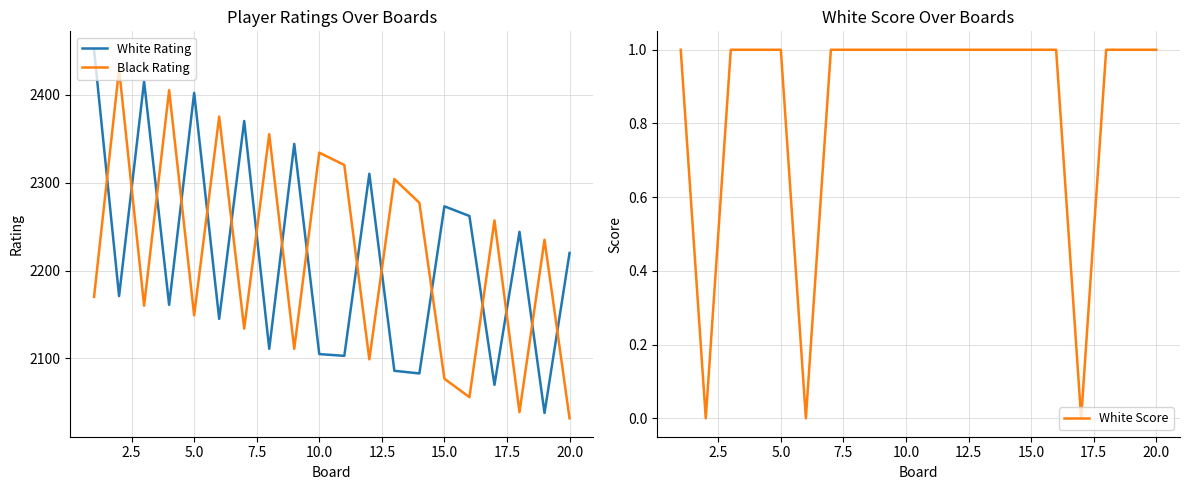

The Black Rating series shows 3496 at 10.0. True or false?

False